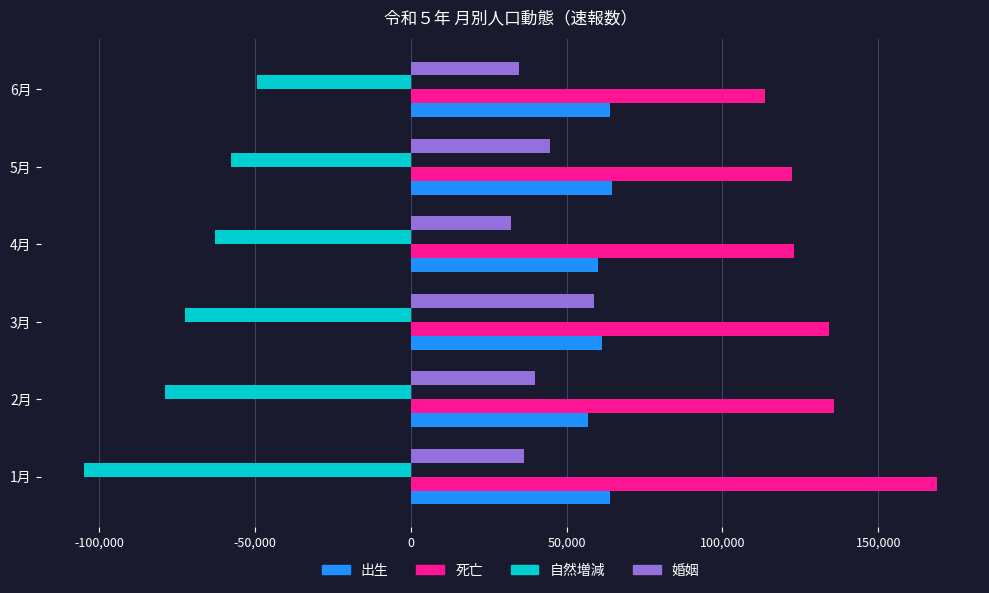

How many data points in 婚姻 are less than 39924?

3